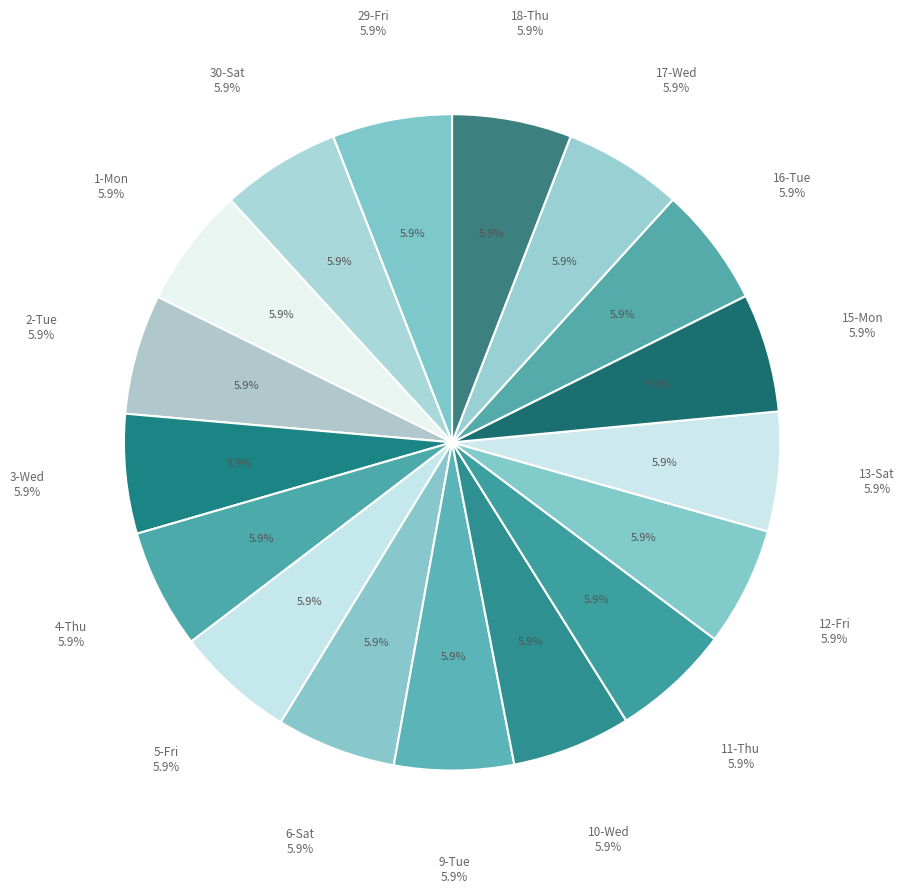

To the nearest percent, what percentage of the pie is 2-Tue?

6%